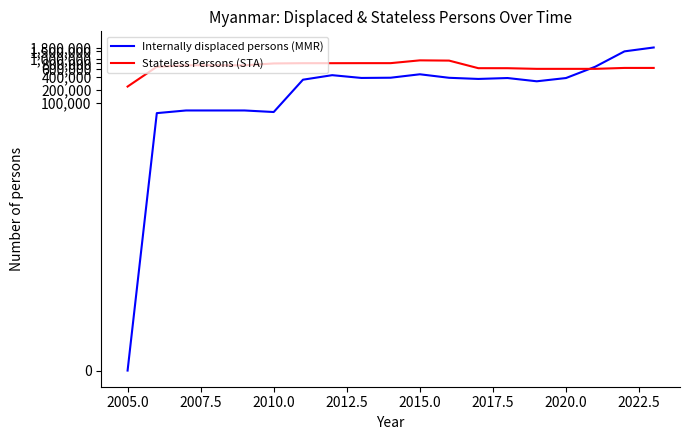

Which series ends up on top after the final intersection of Internally displaced persons (MMR) and Stateless Persons (STA)?

Internally displaced persons (MMR)